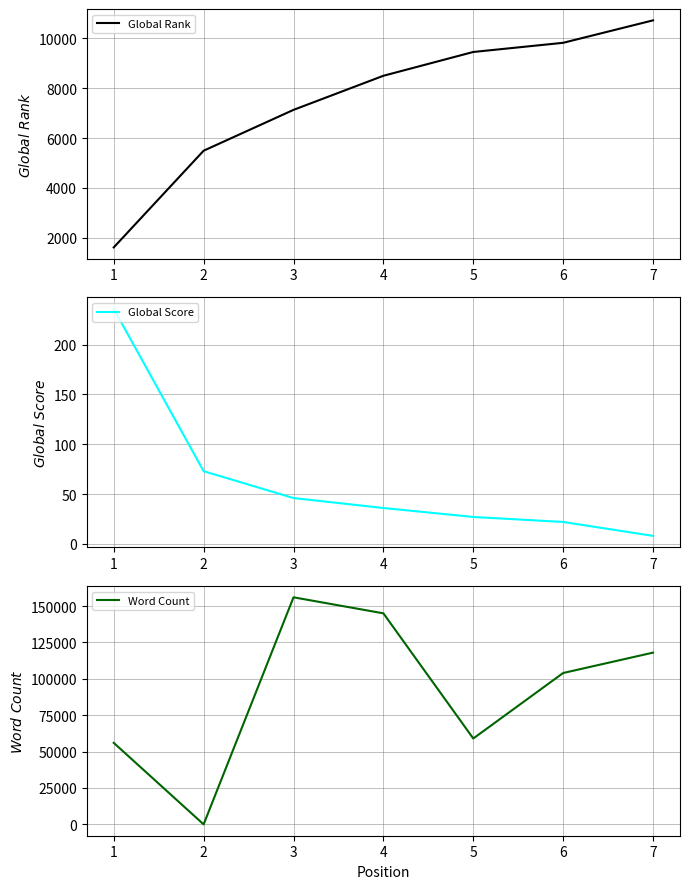

List the labels in order of Global Rank value, smallest first.

1, 2, 3, 4, 5, 6, 7